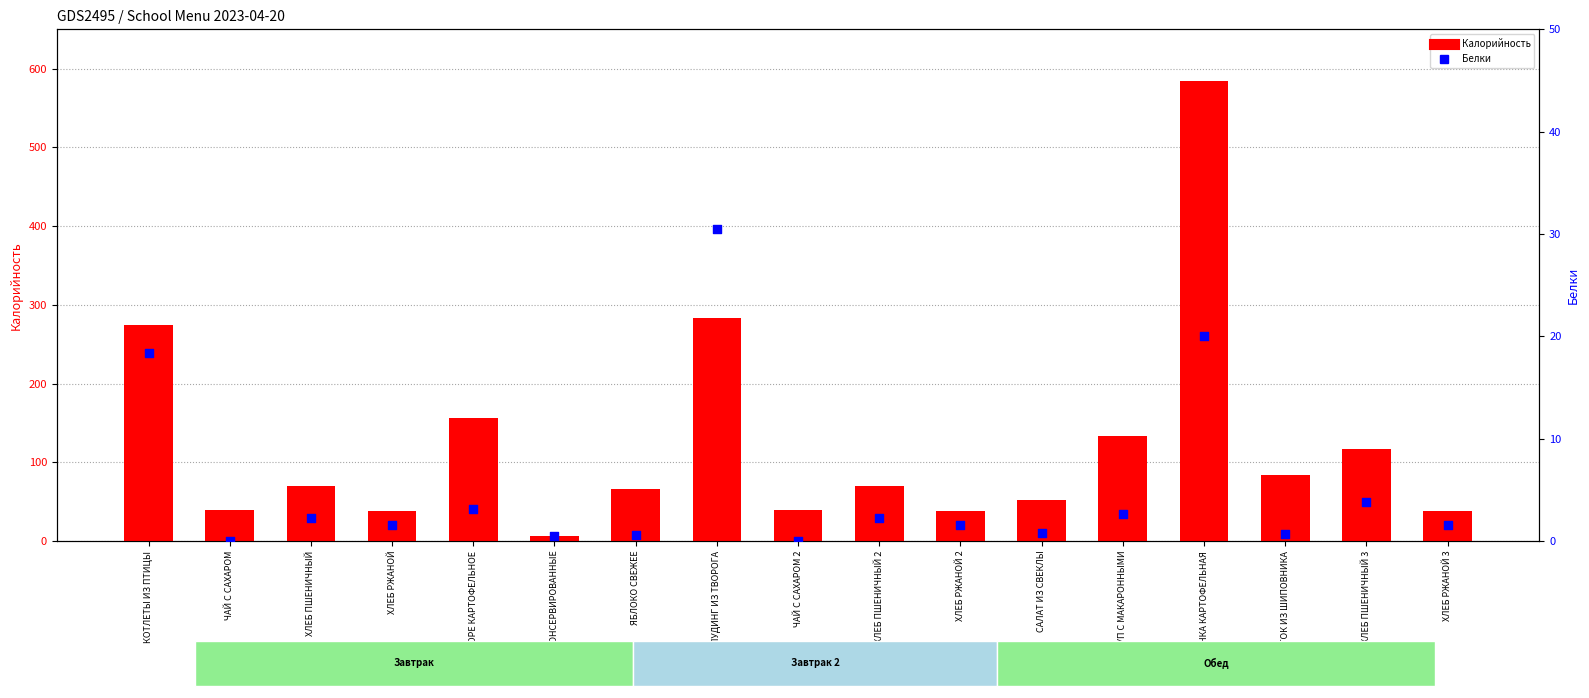

Which series contains the lowest Y value?

Белки